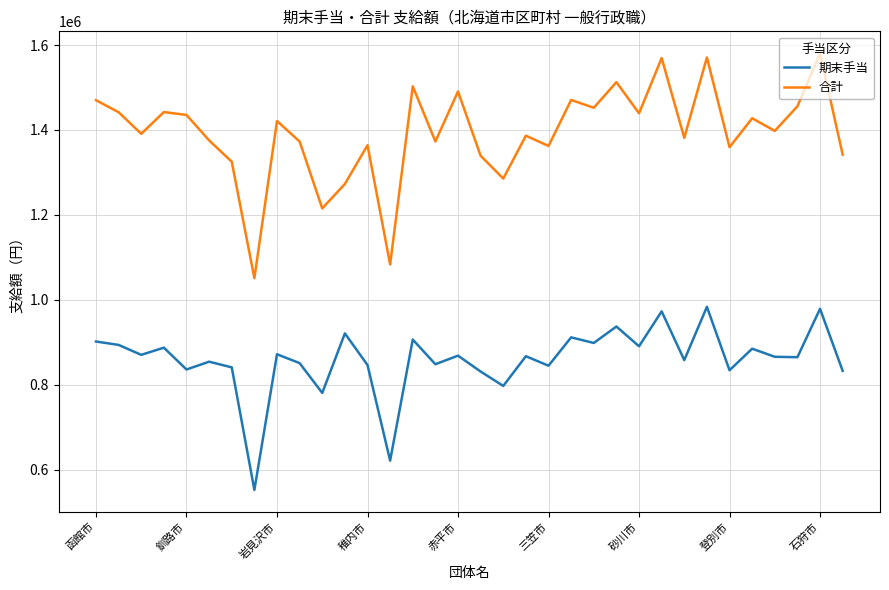

Rank the series by their average value, from lowest to highest.

期末手当, 合計